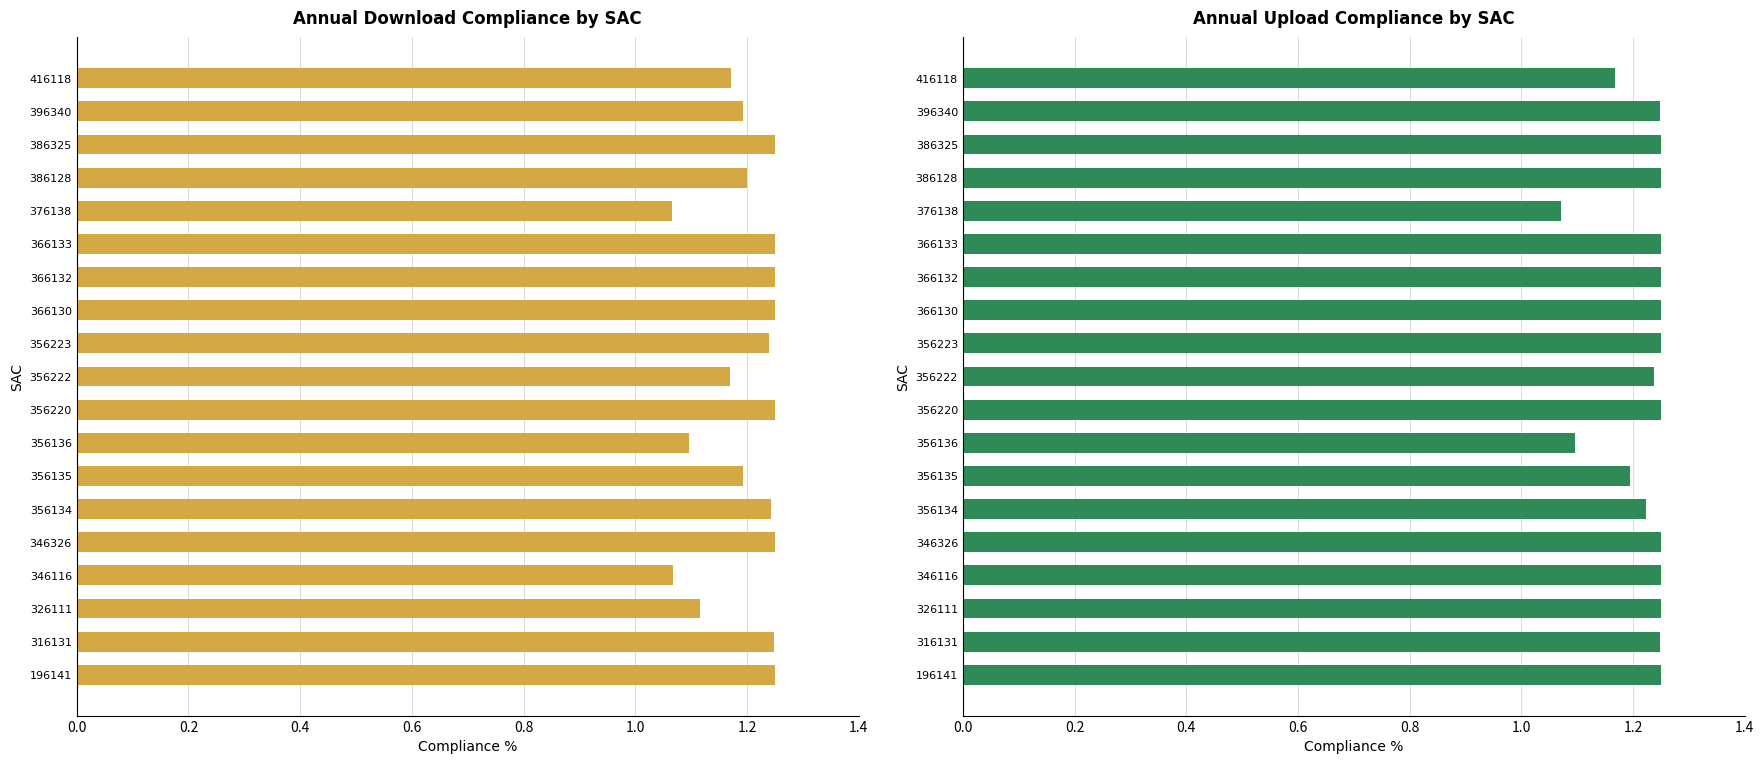

List the series in order of their peak value, highest first.

Download Compliance %, Upload Compliance %